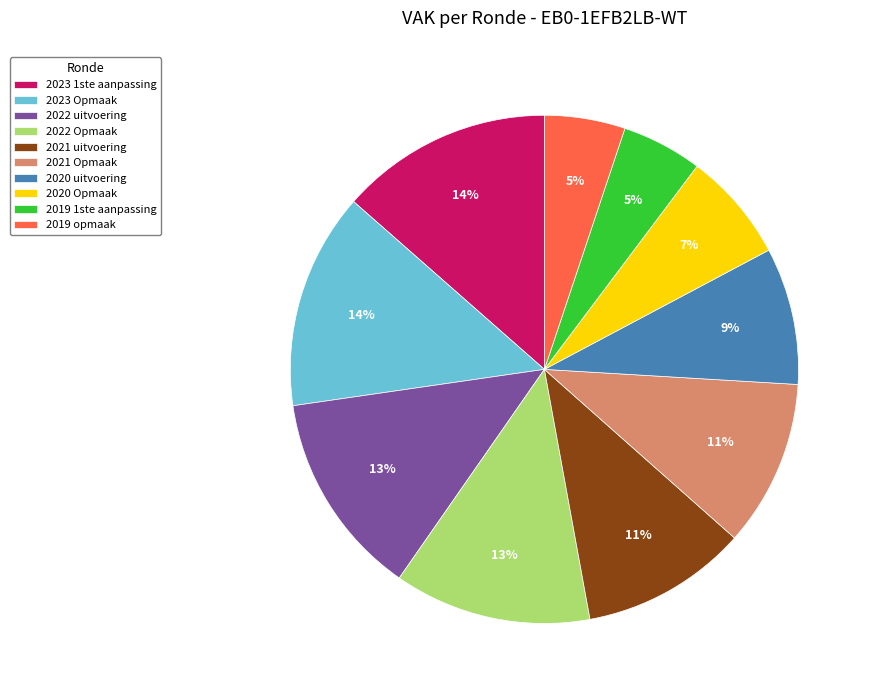

How many segments does this pie chart have?

10